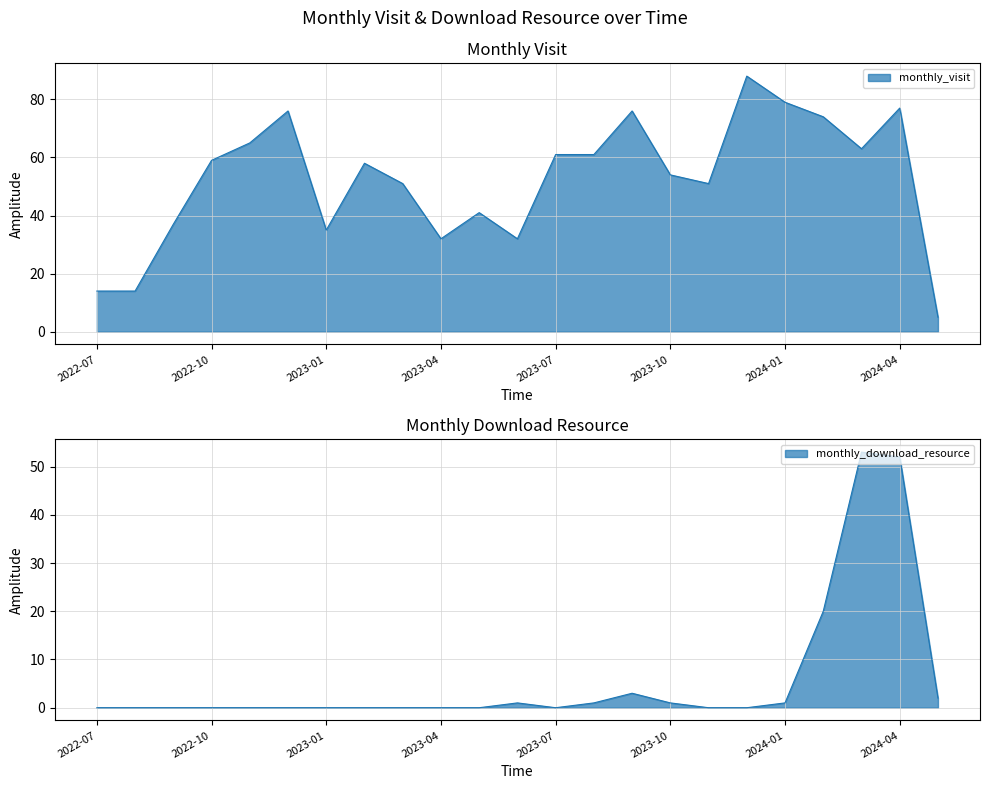

Is the value of monthly_download_resource at 2022-09 greater than the value of monthly_visit at 2022-10?

No